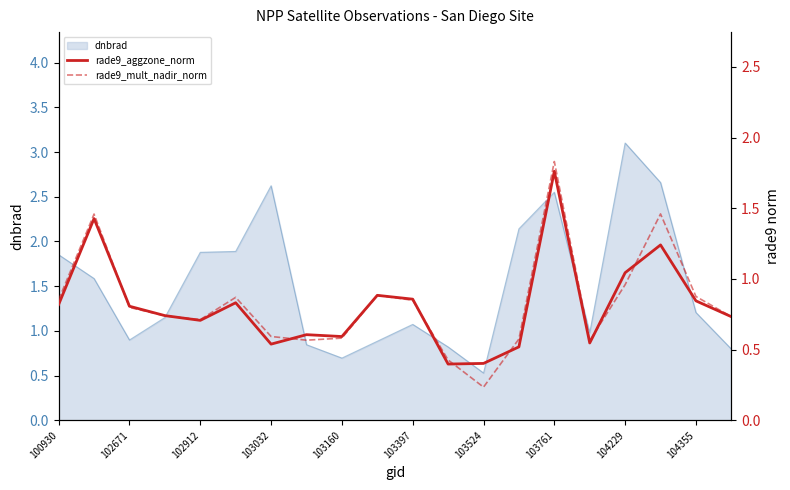

What is the lowest value of the dnbrad series?

0.5